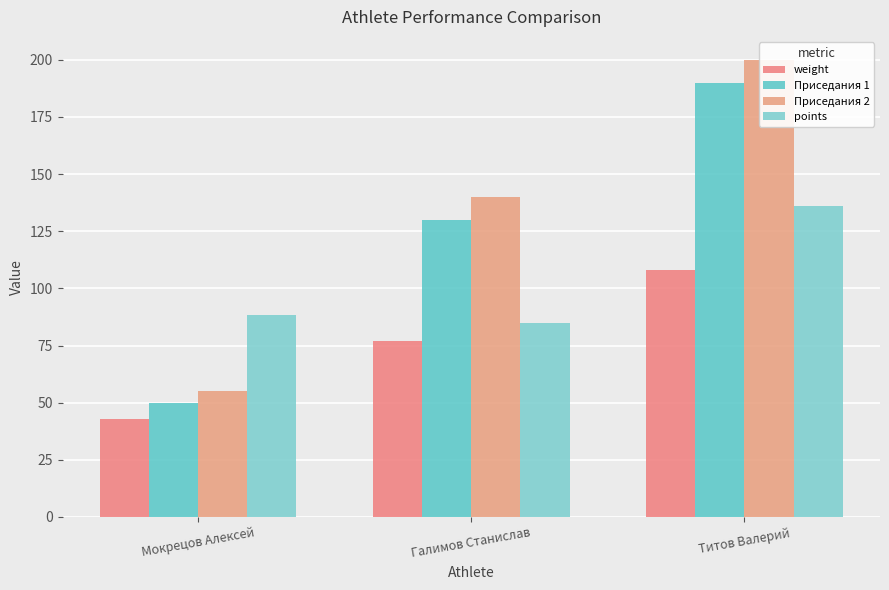

What is the maximum value shown in the chart?

200.0